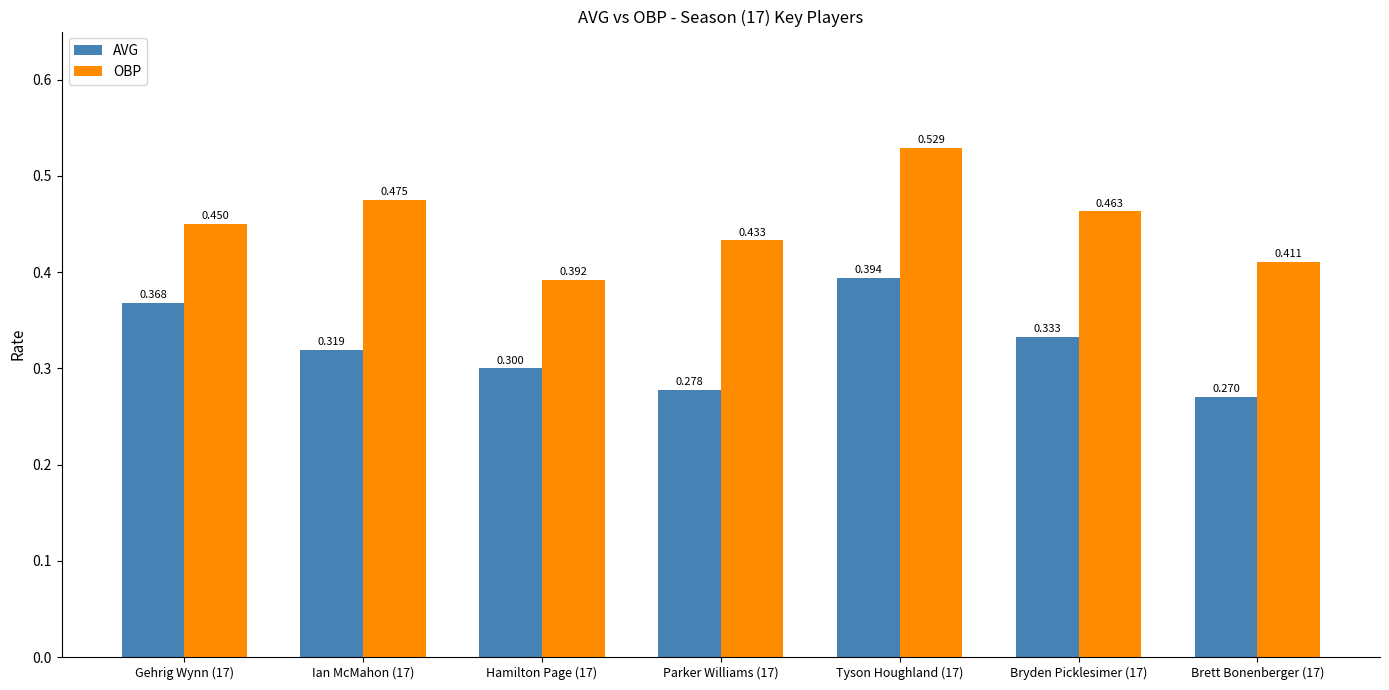

How many series are shown in this chart?

2